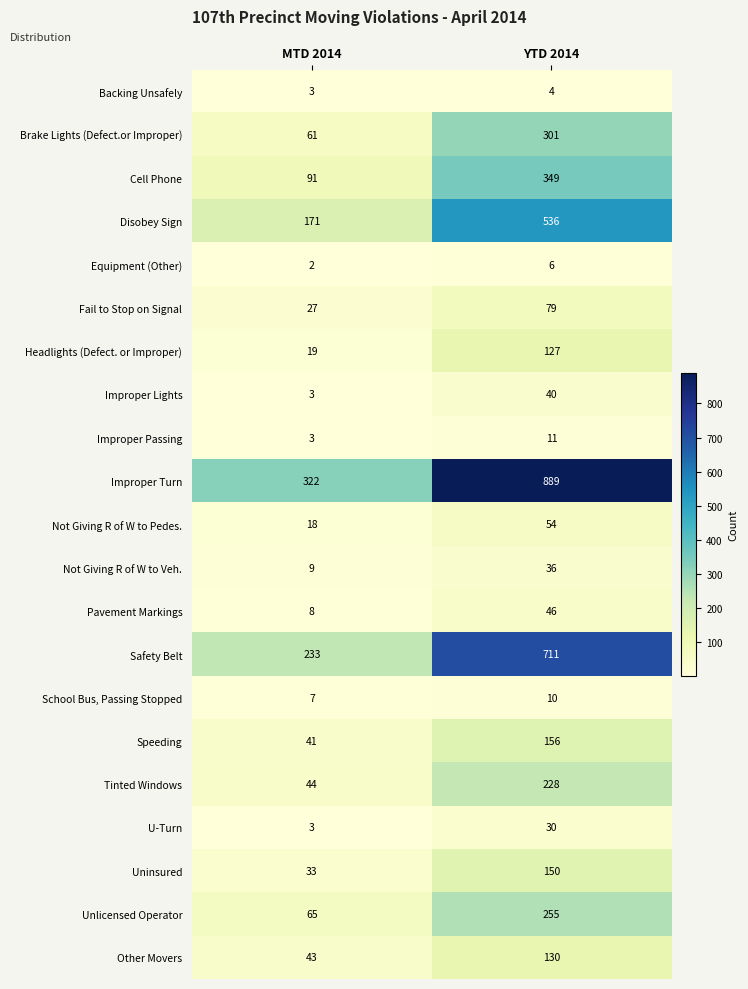

True or false: Not Giving R of W to Veh. has a value of 36 at YTD 2014.

True